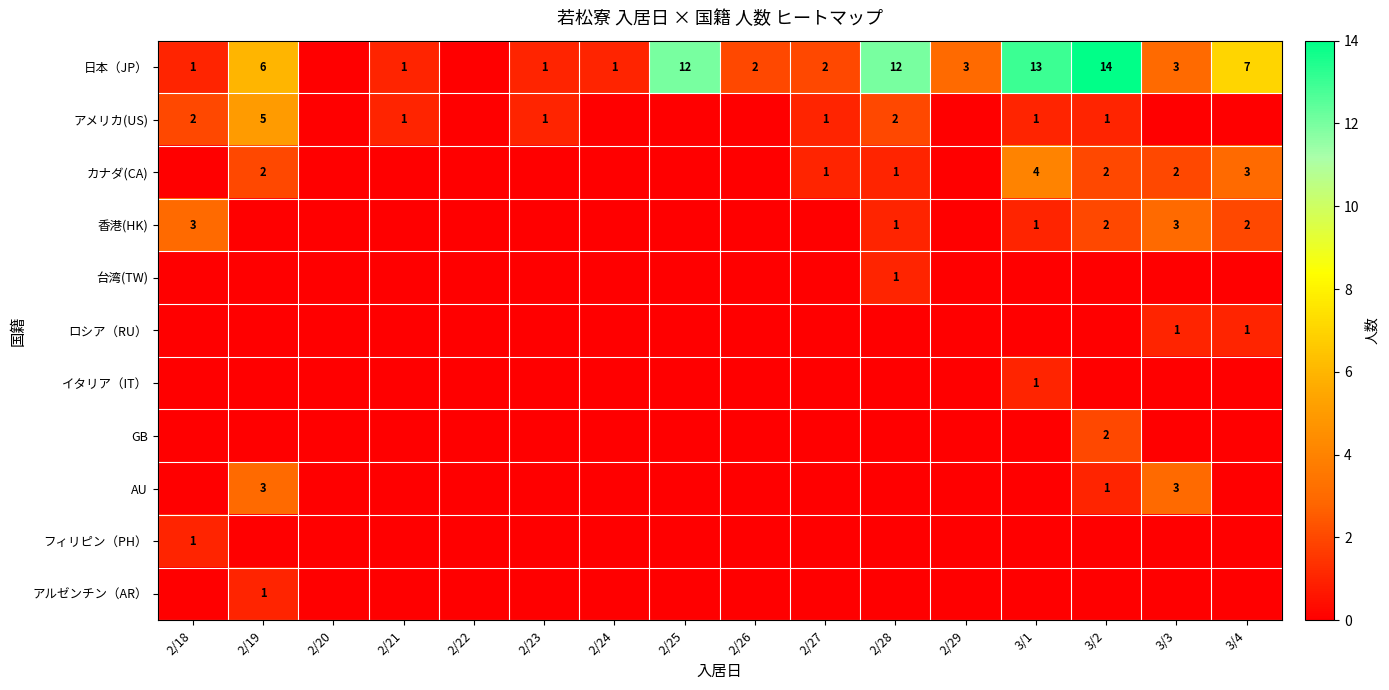

How many distinct data groups are displayed?

11